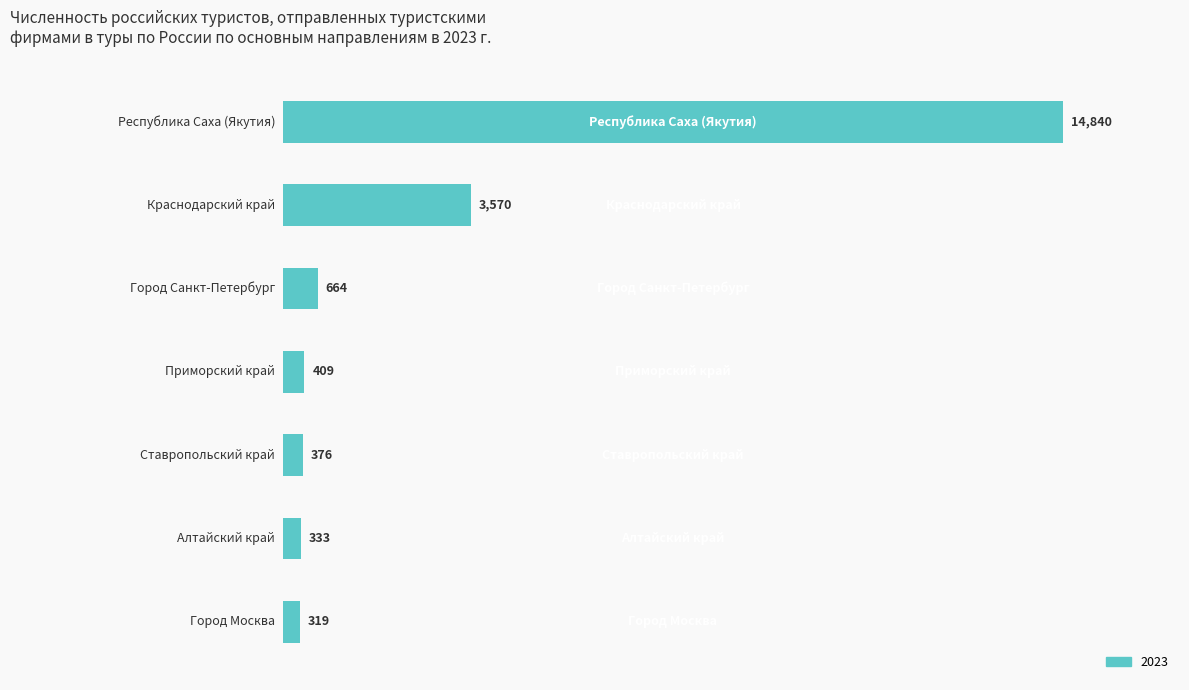

What is the minimum value shown in the chart?

319